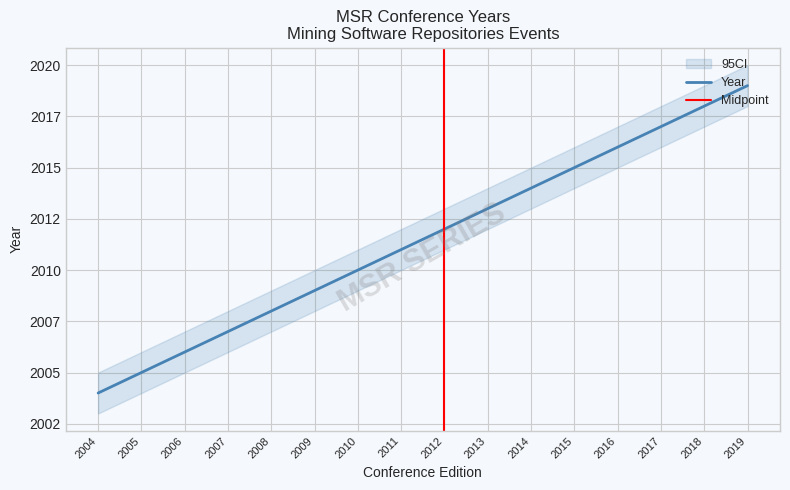

True or false: upper and lower intersect in this chart.

False